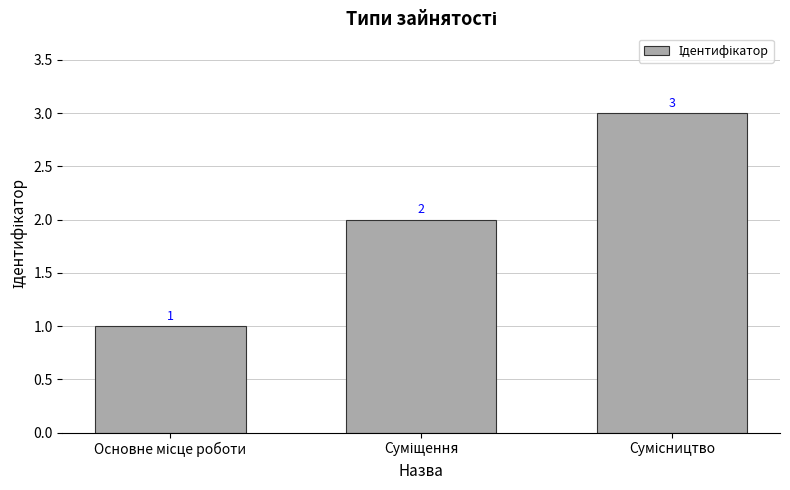

What is the value of the 2nd bar from the left?

2